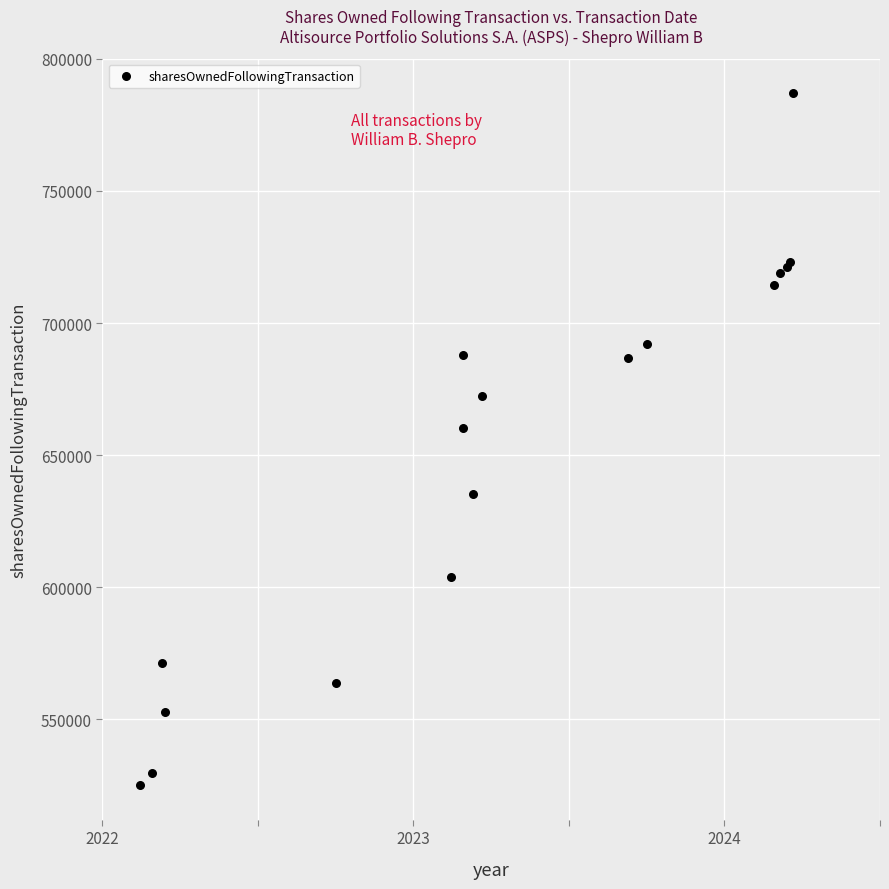

What Y value in the scatter plot is closest to 656072?

660452